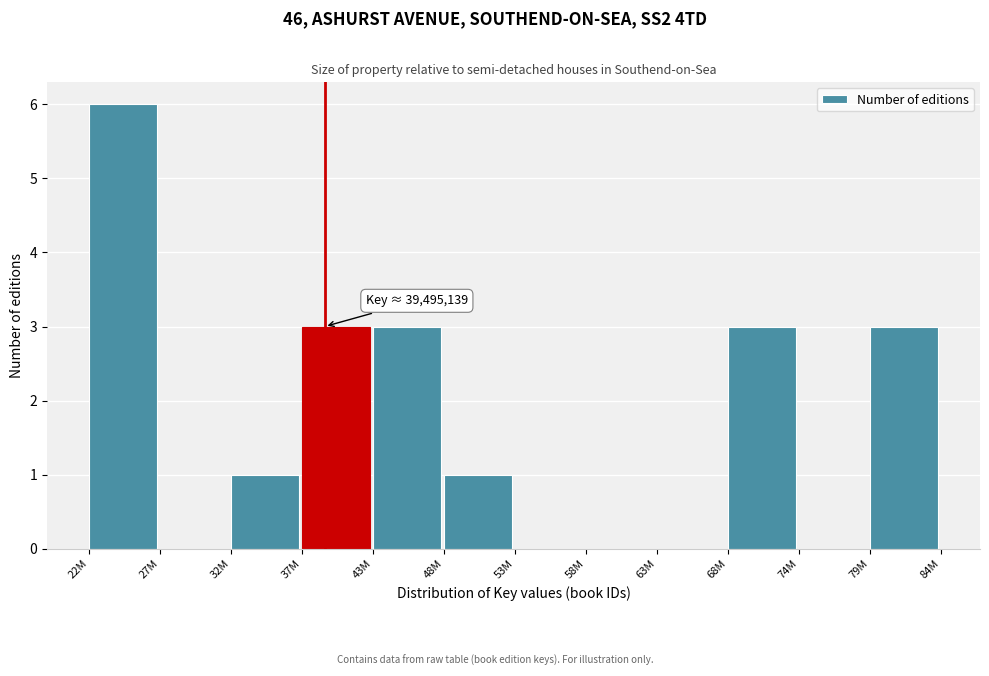

Reading left to right, transcribe all the data shown in this chart.

22M=6	27M=0	32M=1	37M=3	43M=3	48M=1	53M=0	58M=0	63M=0	68M=3	74M=0	79M=3